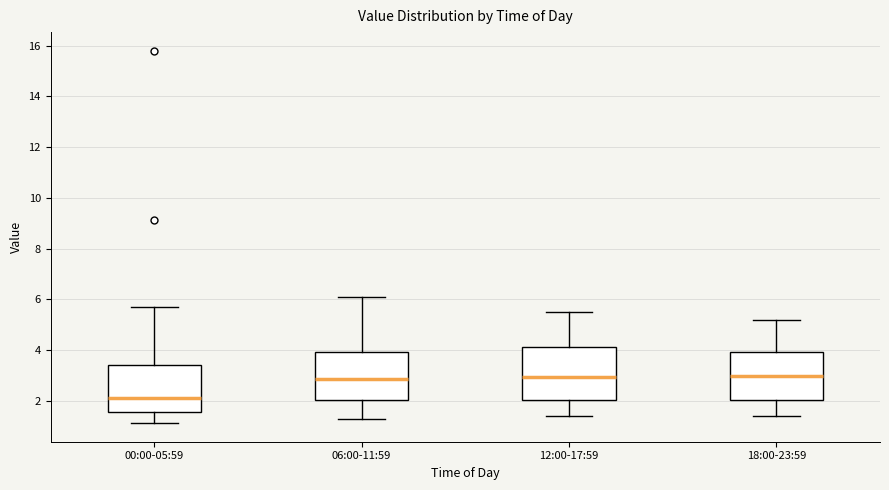

Which box's median line is the lowest?

00:00-05:59